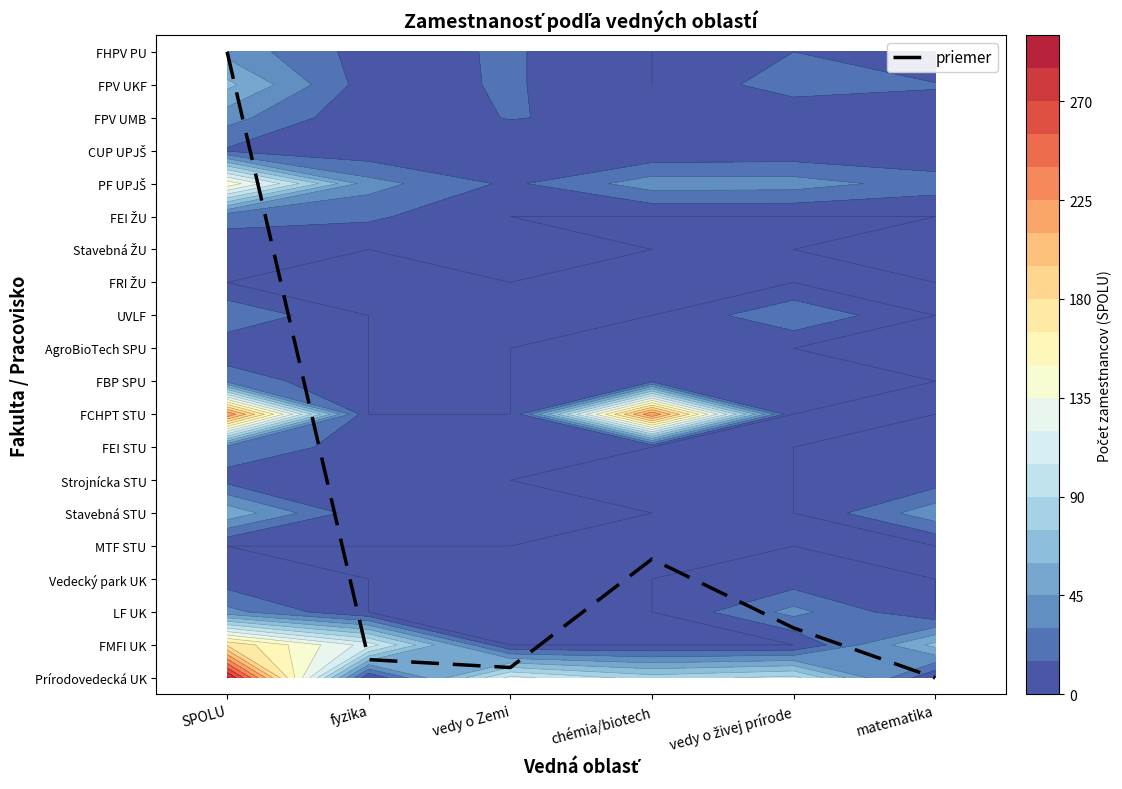

How many data points are less than 1?

3